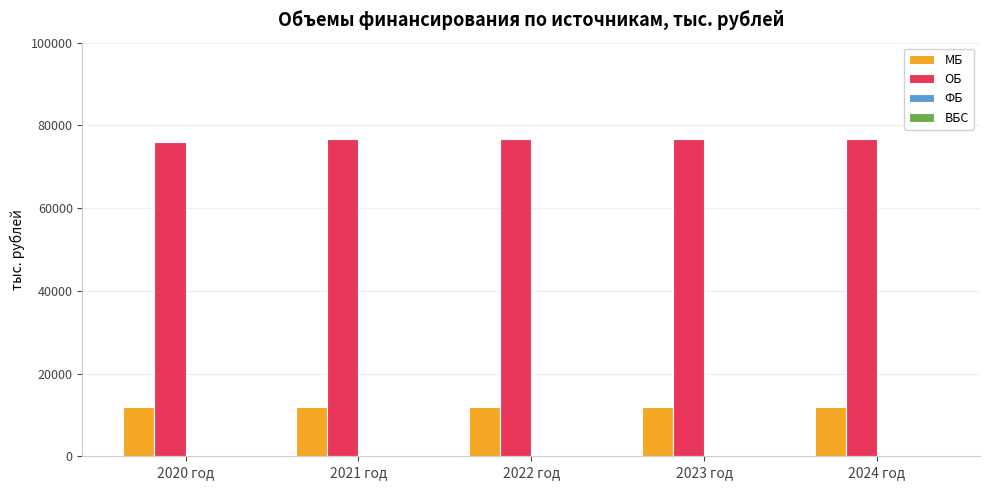

What is the difference between the maximum and minimum values in the ОБ series?

690.2